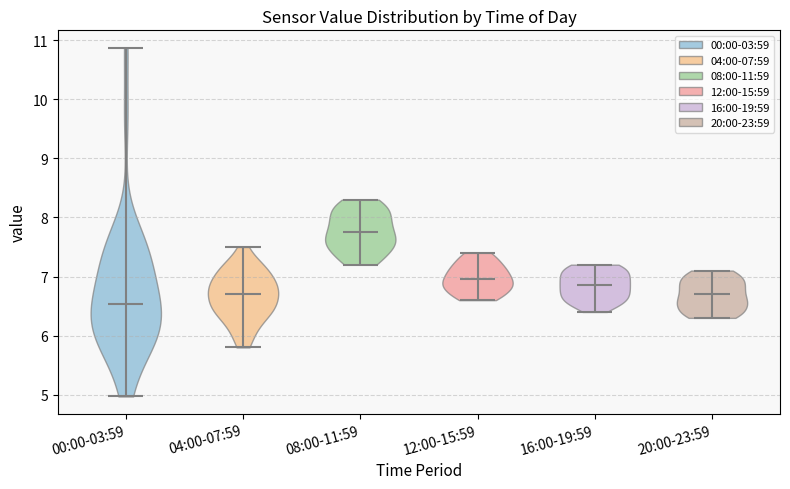

Which violin has the highest median line?

08:00-11:59